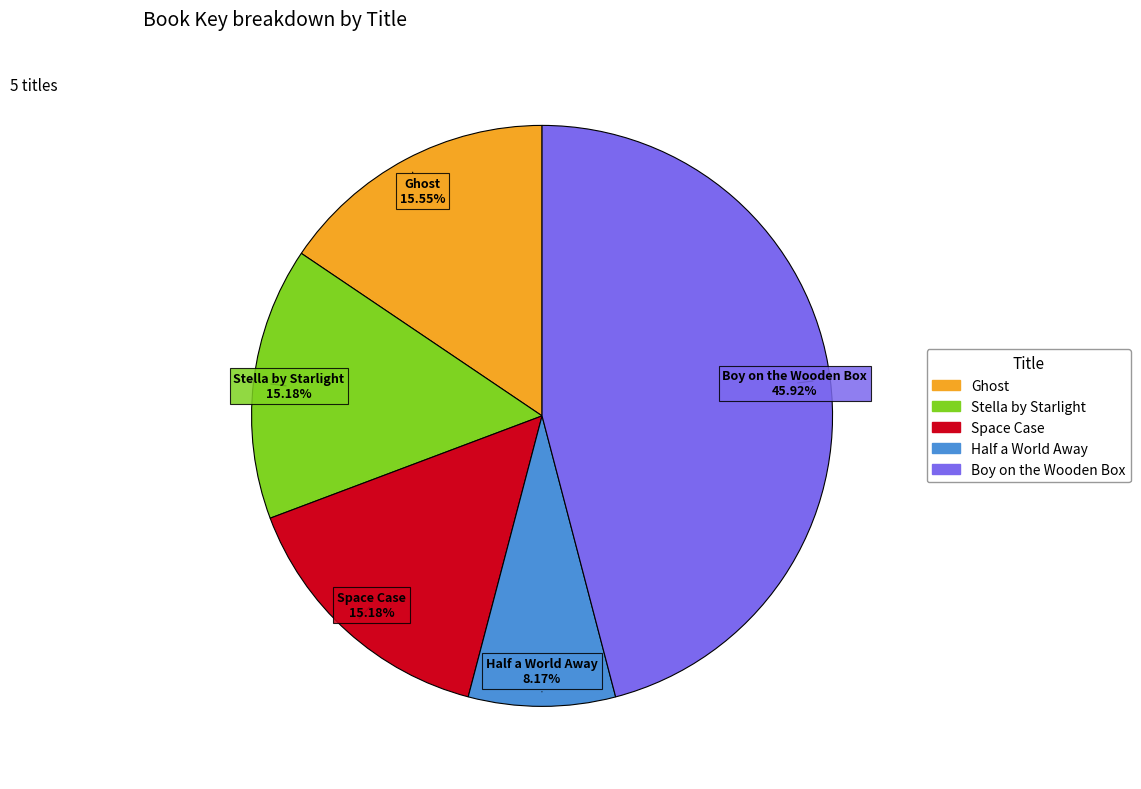

Which slice is the largest?

Boy on the Wooden Box